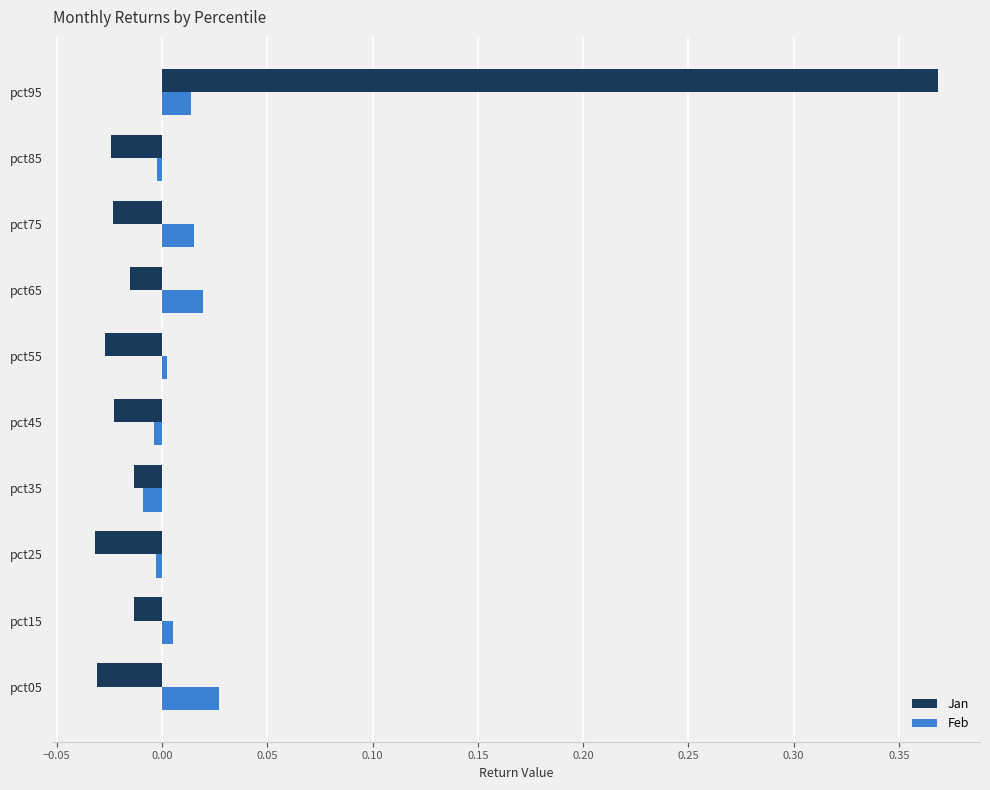

The Feb series shows 0.0 at pct95. True or false?

True